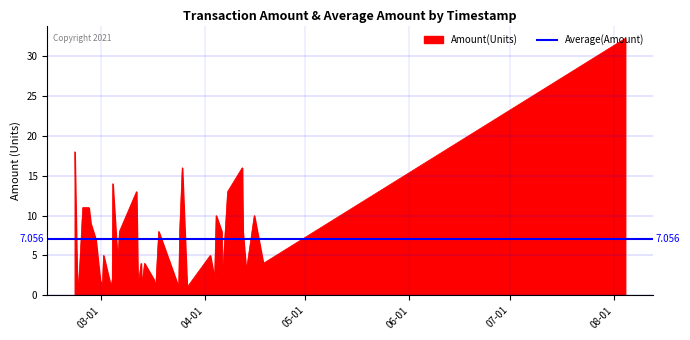

What is the value of the Amount point at the 3rd from the left?

10.0